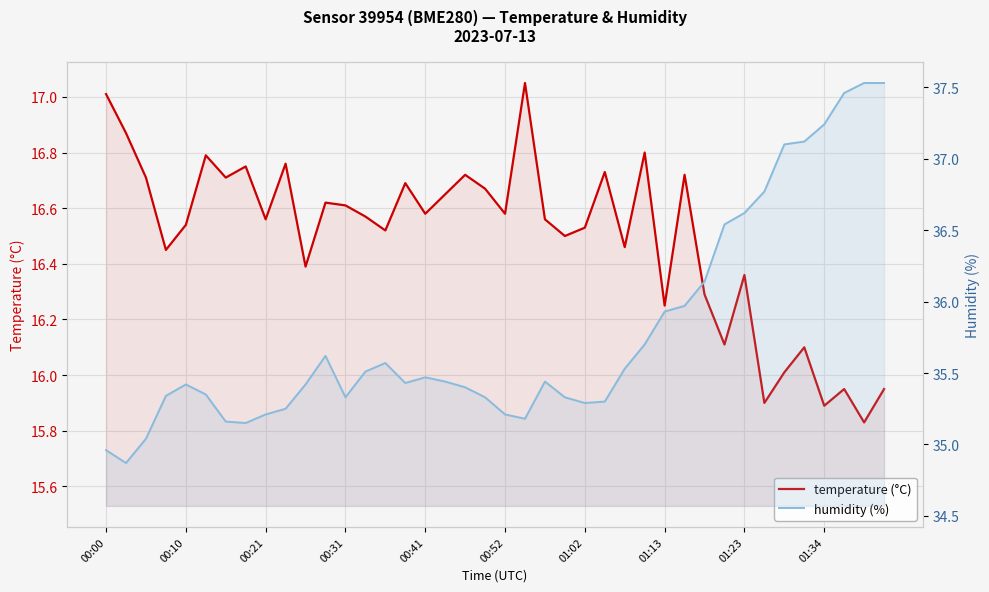

How many lines are shown in the chart?

2